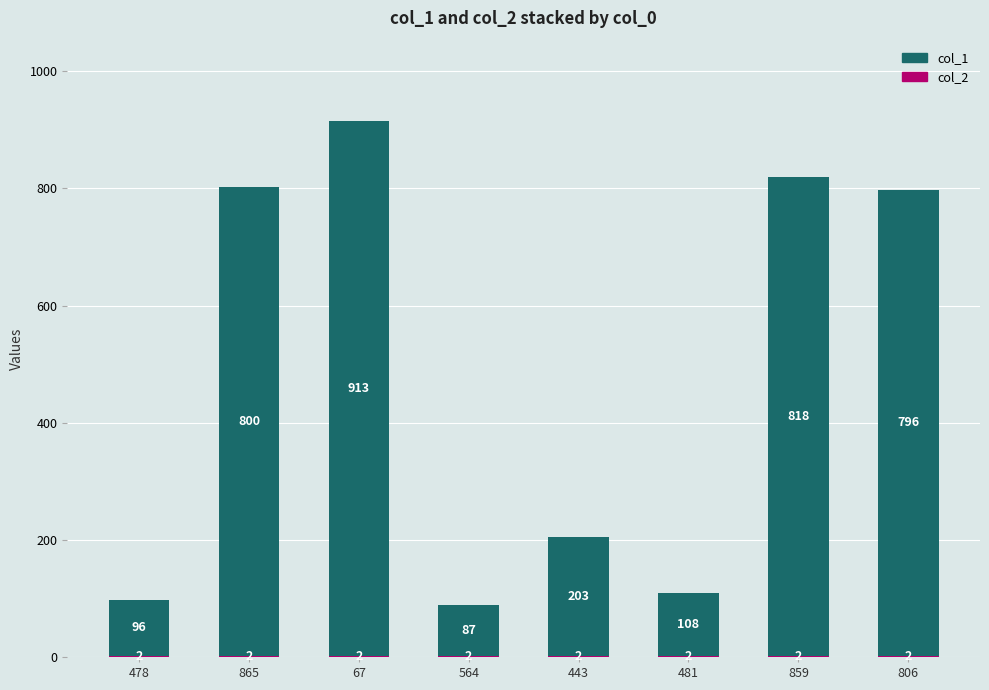

At which category is the sum across all series the highest?

67